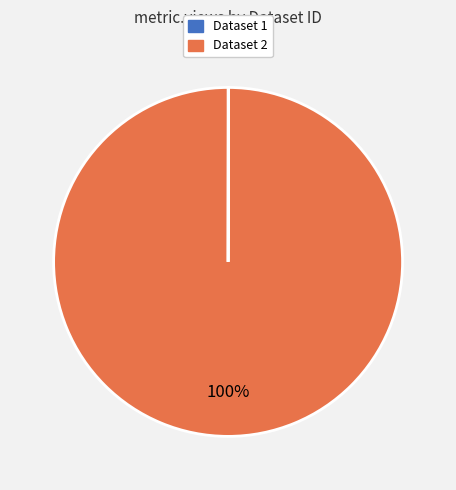

Is there a majority slice in this chart?

Yes